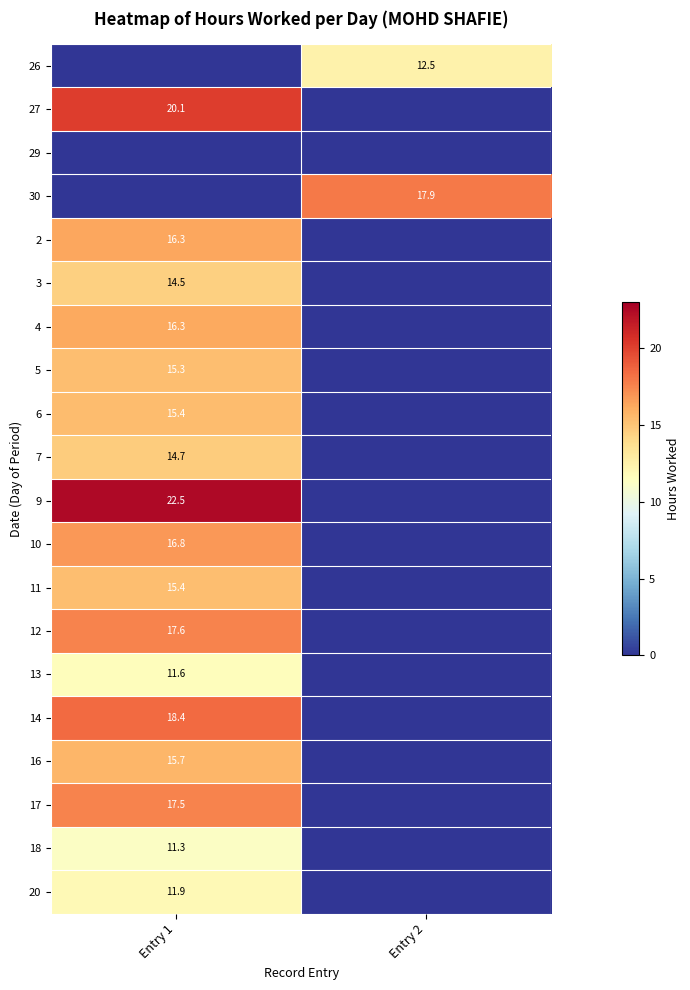

True or false: 13 has a value of 16.5 at Entry 1.

False